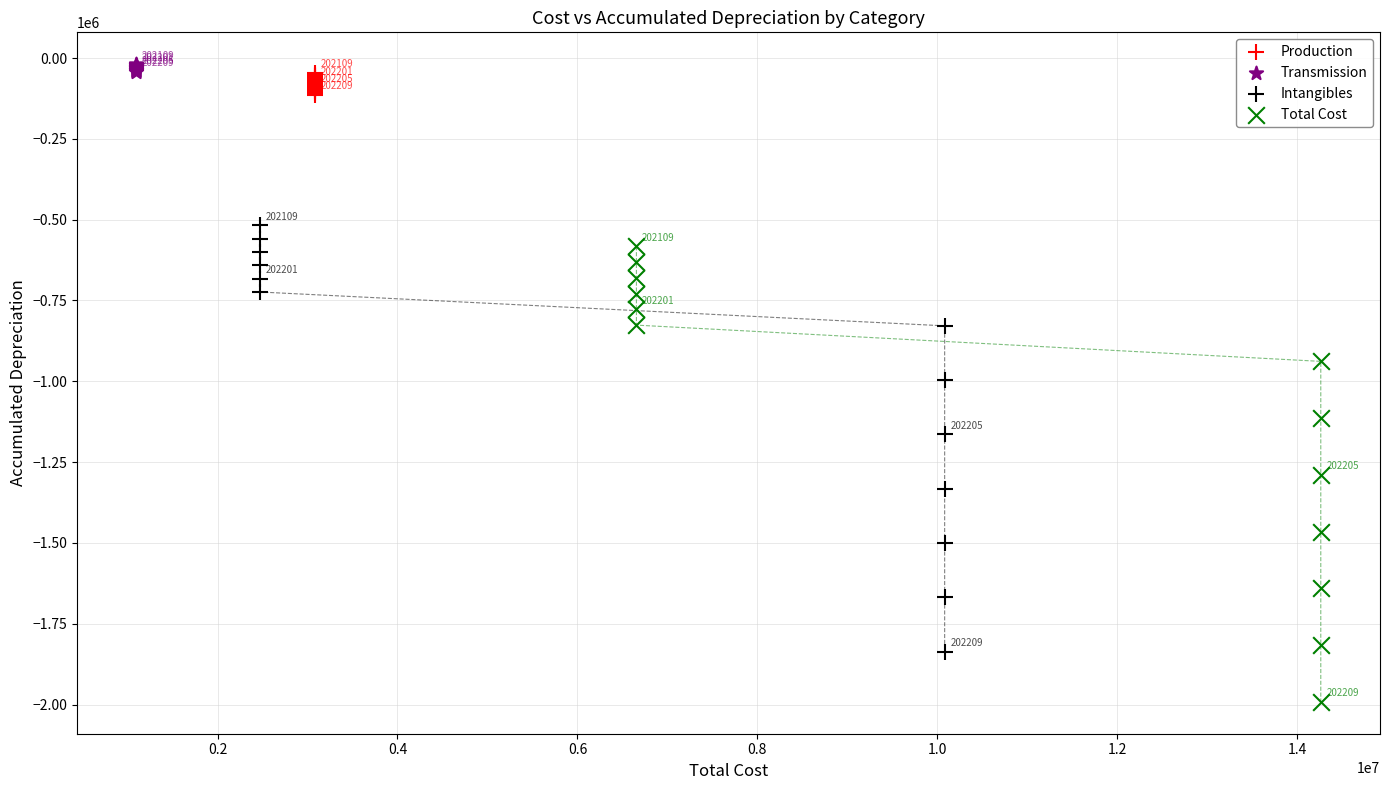

Which series contains the highest Y value?

Transmission